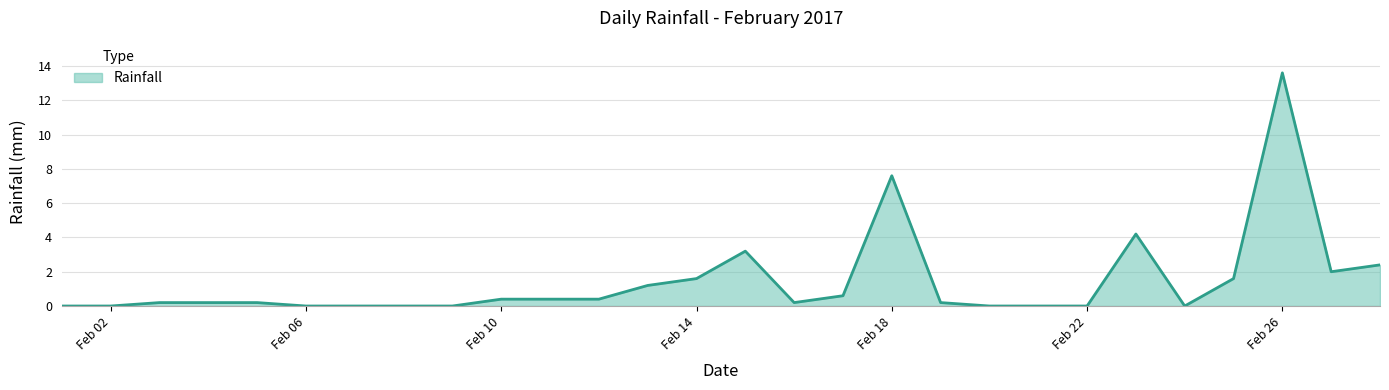

What is the difference between the maximum and minimum values?

13.6